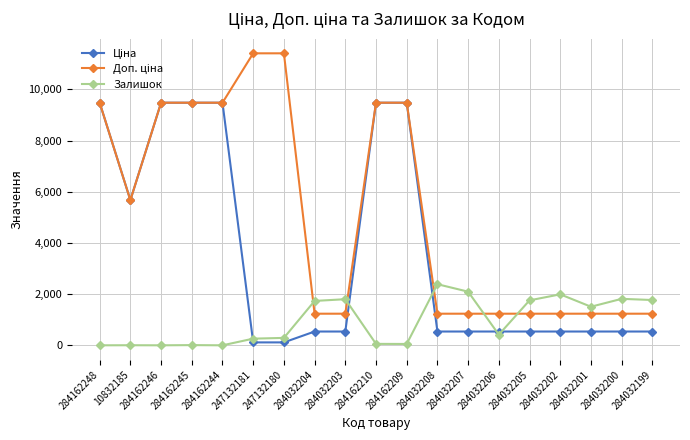

True or false: Залишок has a value of 1802.0 at 284032203.

True